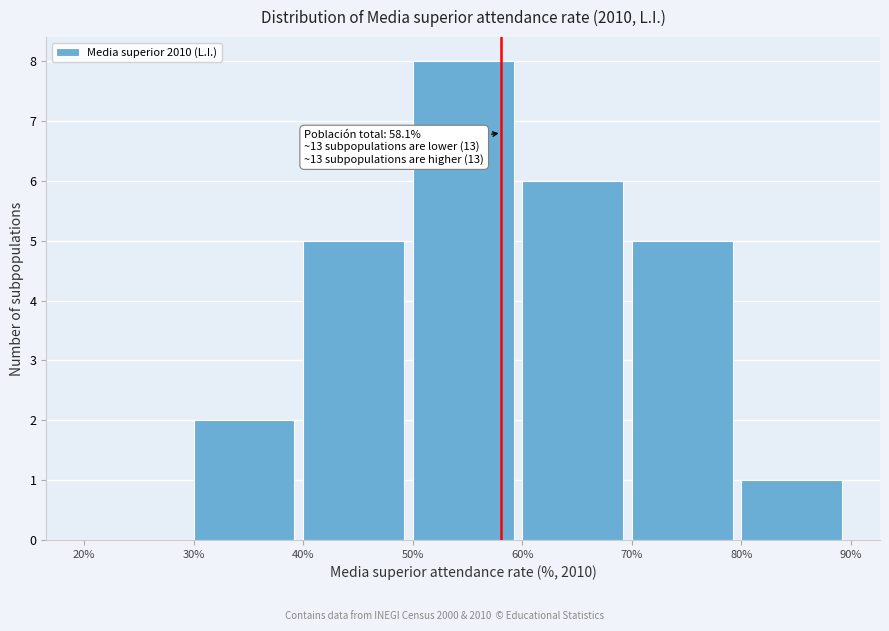

Over which range of the x-axis is the bar tallest?

50% to 60%